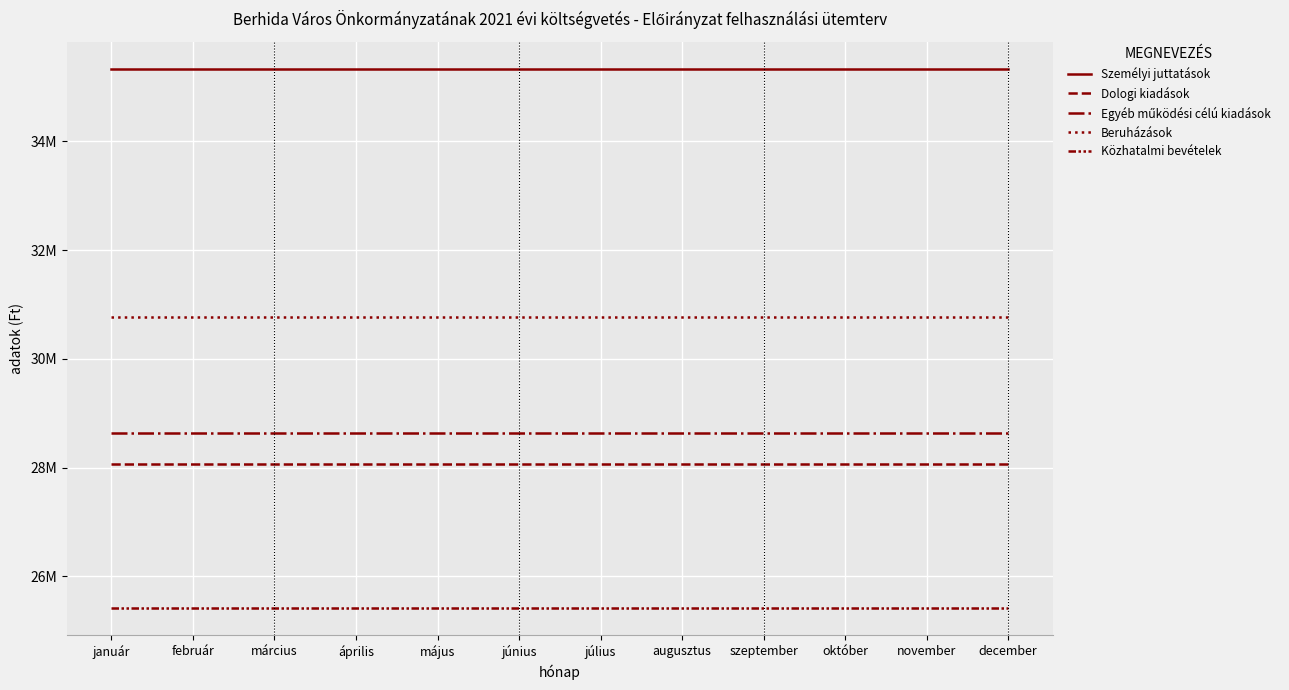

What is the sum of all Dologi kiadások values?

336888332.0